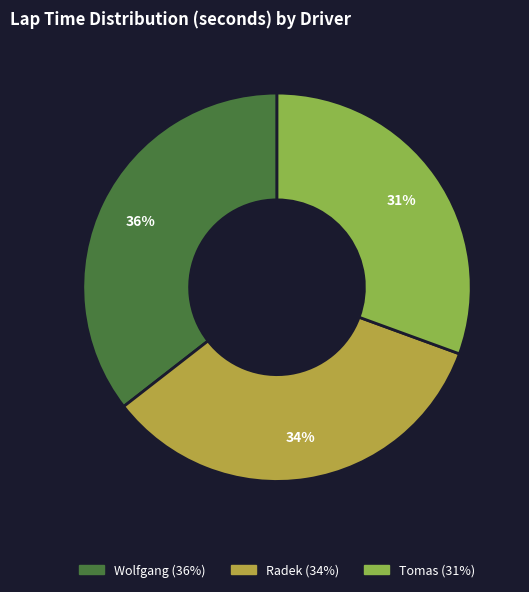

Does any single category account for the majority?

No